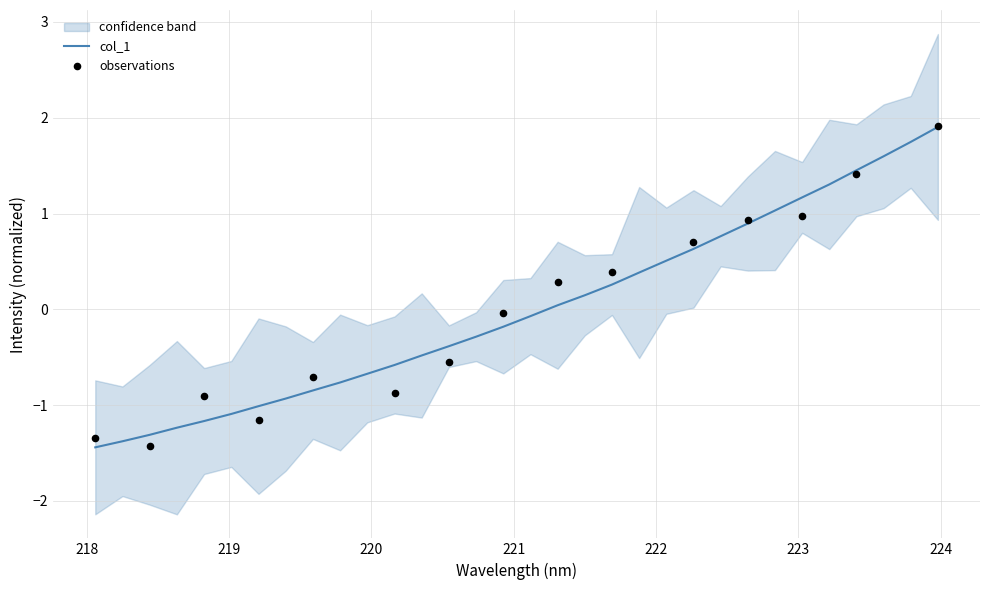

Between 218.2508 and 219.3979, which is larger?

219.3979